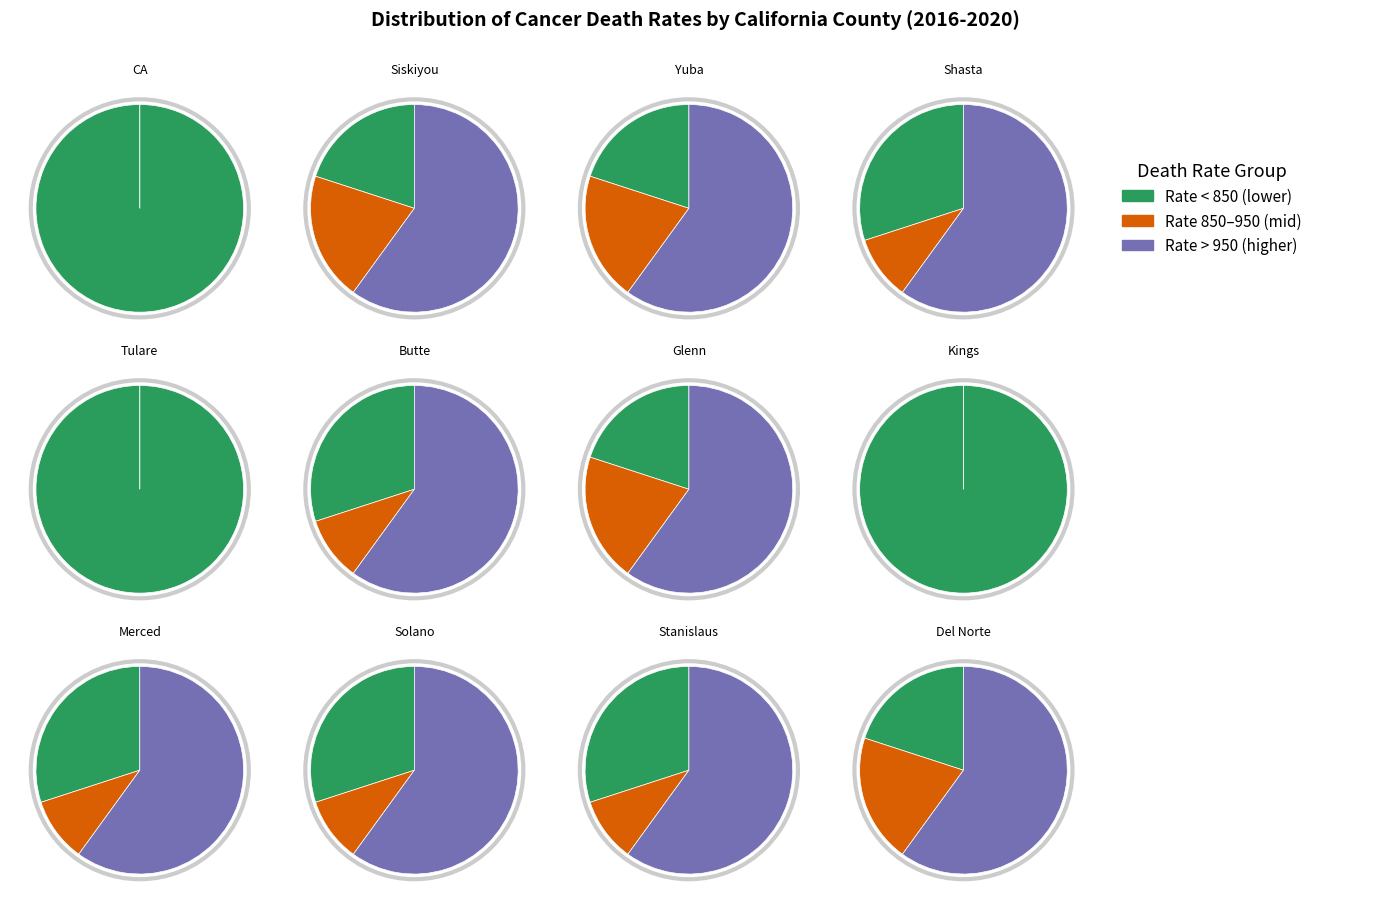

Which slice is the largest?

California